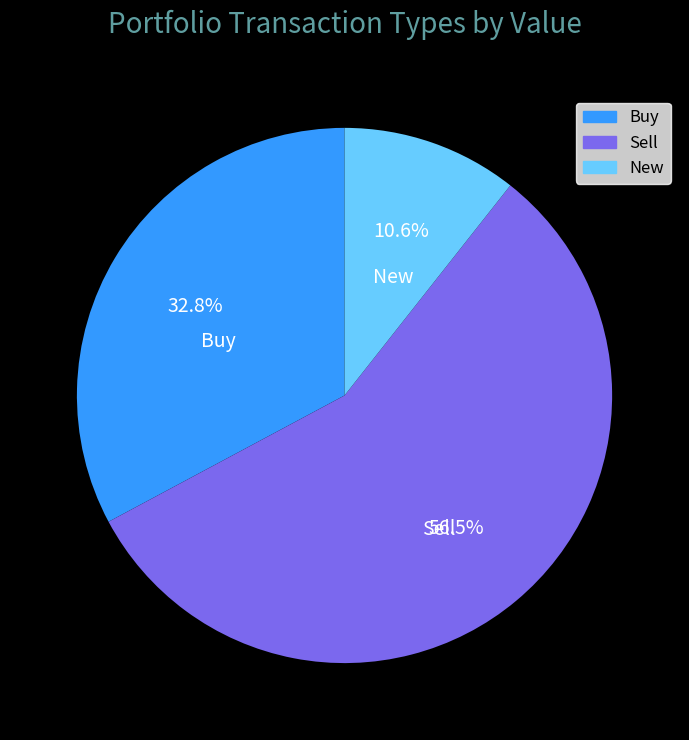

Do Sell and New together represent more than half of the pie?

Yes